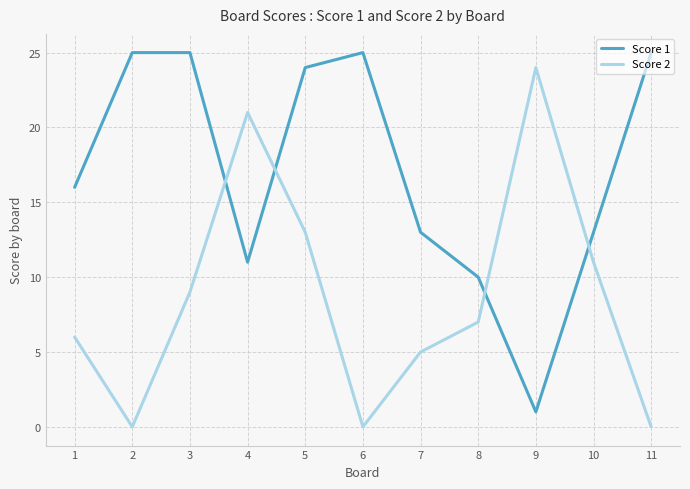

What is the highest value of the Score 2 series?

24